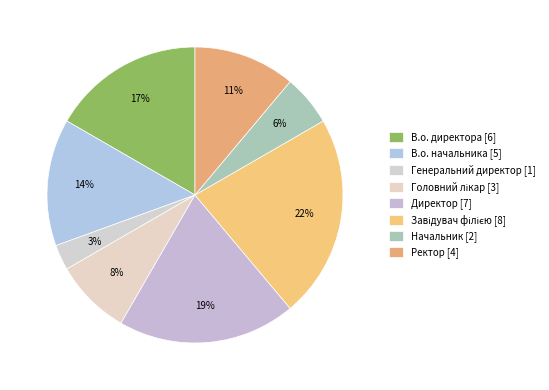

What is the smallest slice in the pie chart?

Генеральний директор